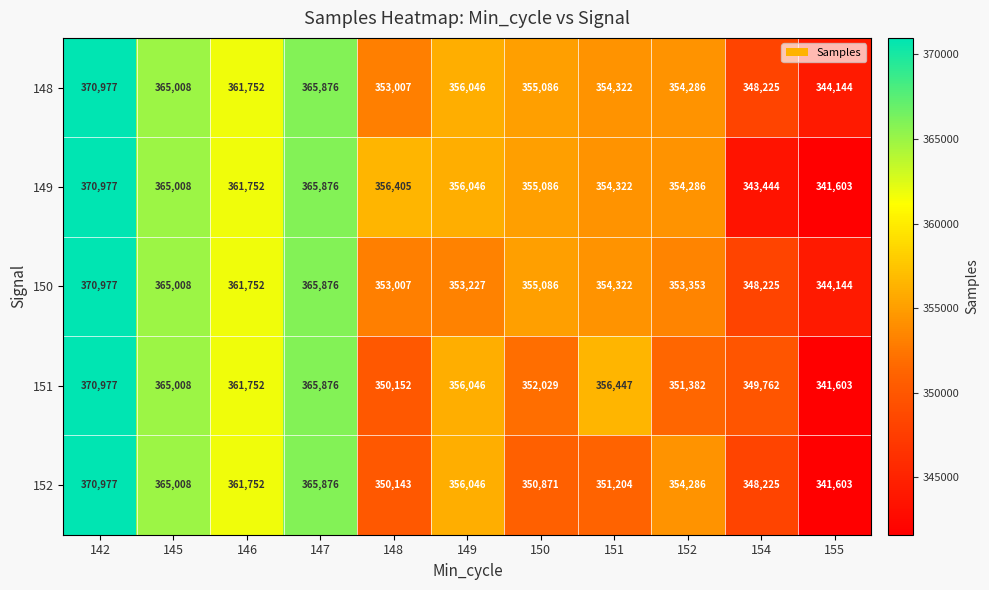

What is the difference between the maximum and minimum values in the 151 series?

29374